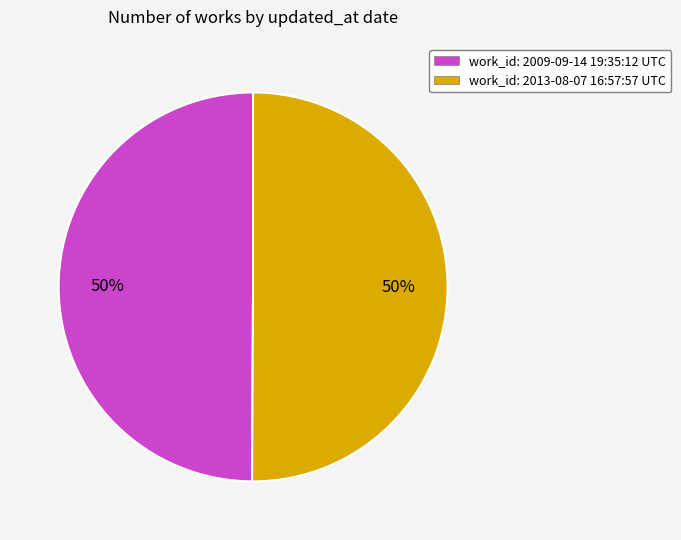

Count the number of slices in the pie.

2